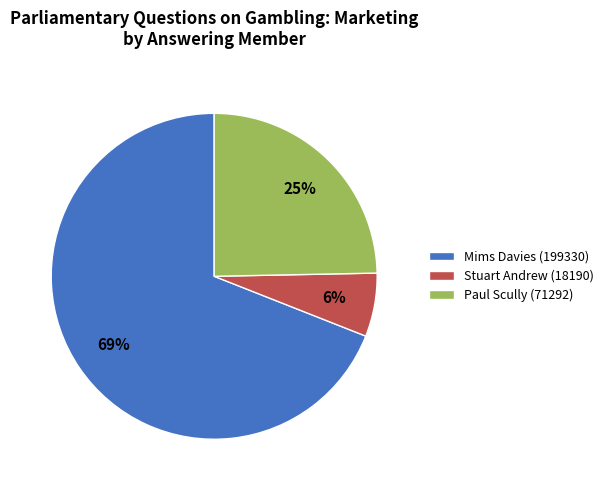

Which slice is the largest?

Mims Davies (199330)